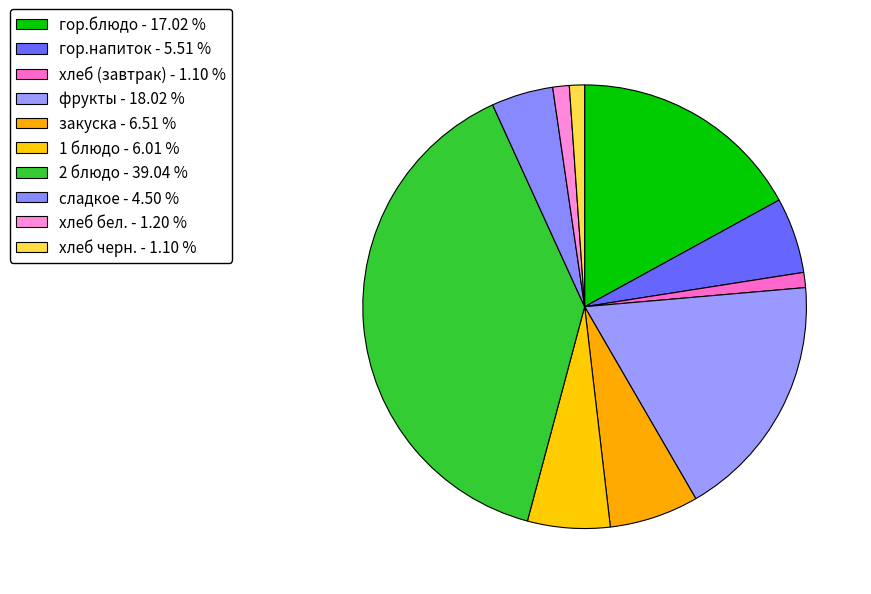

How much of the chart is everything except закуска?

93.5%